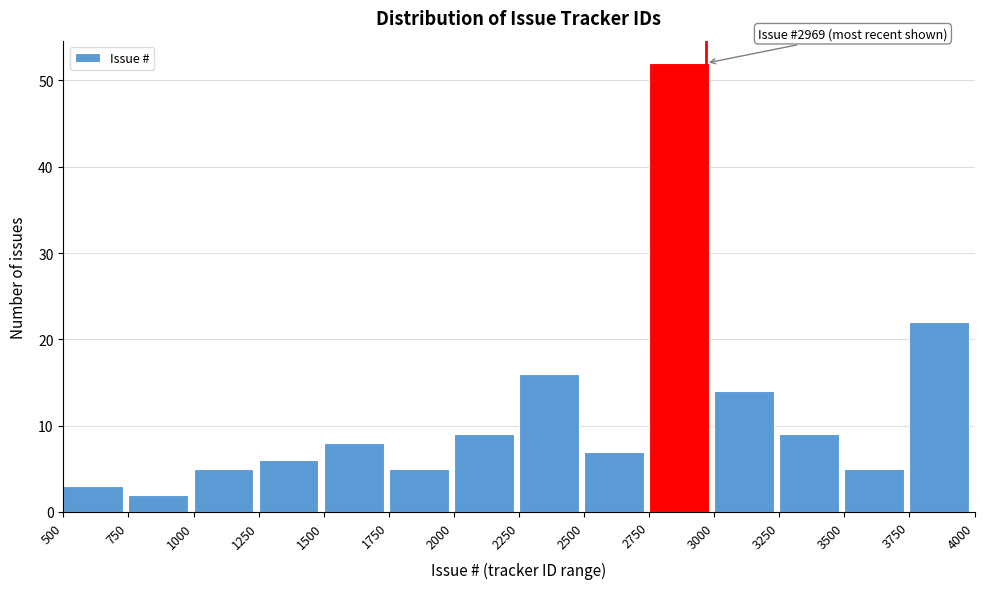

Over which range of the x-axis is the bar tallest?

2750 to 3000